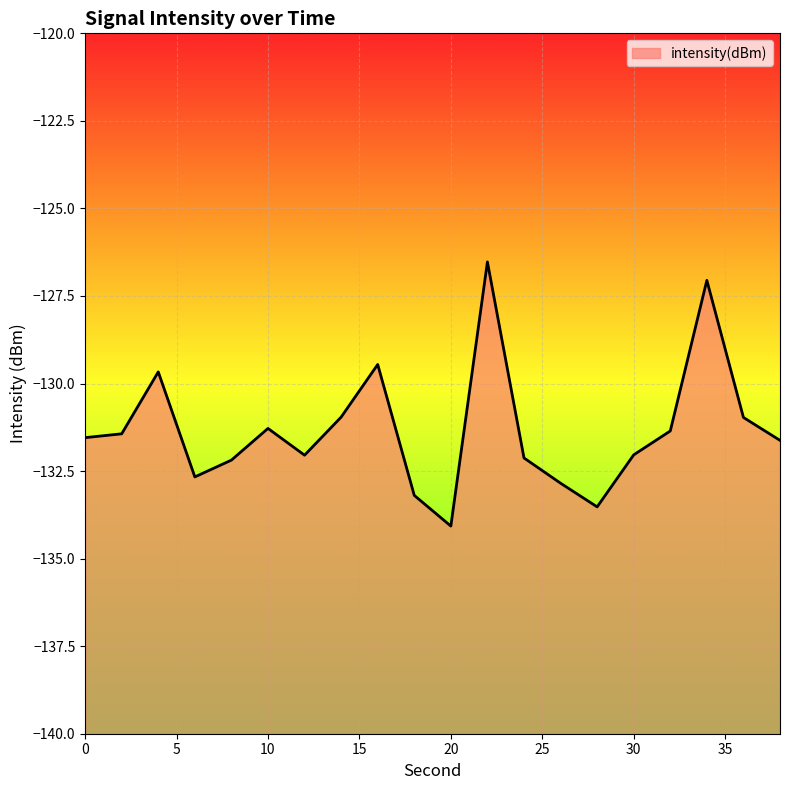

Is it true that the value at 38 is -131.6?

True